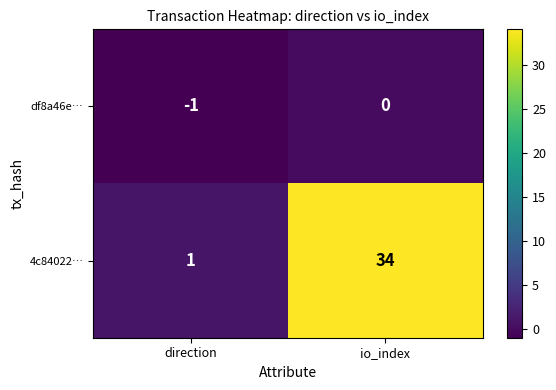

The value of df8a46e… at io_index is 0. True or false?

True